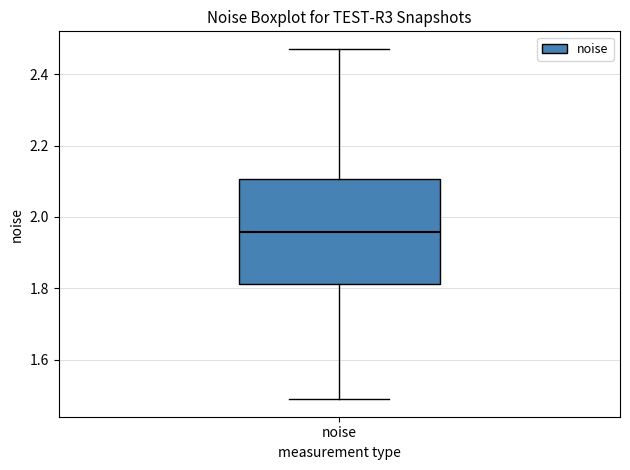

Where does the lower whisker of the box for noise end on the y-axis? The values are not printed on the chart, so give them approximately, as read against the axis.

1.48